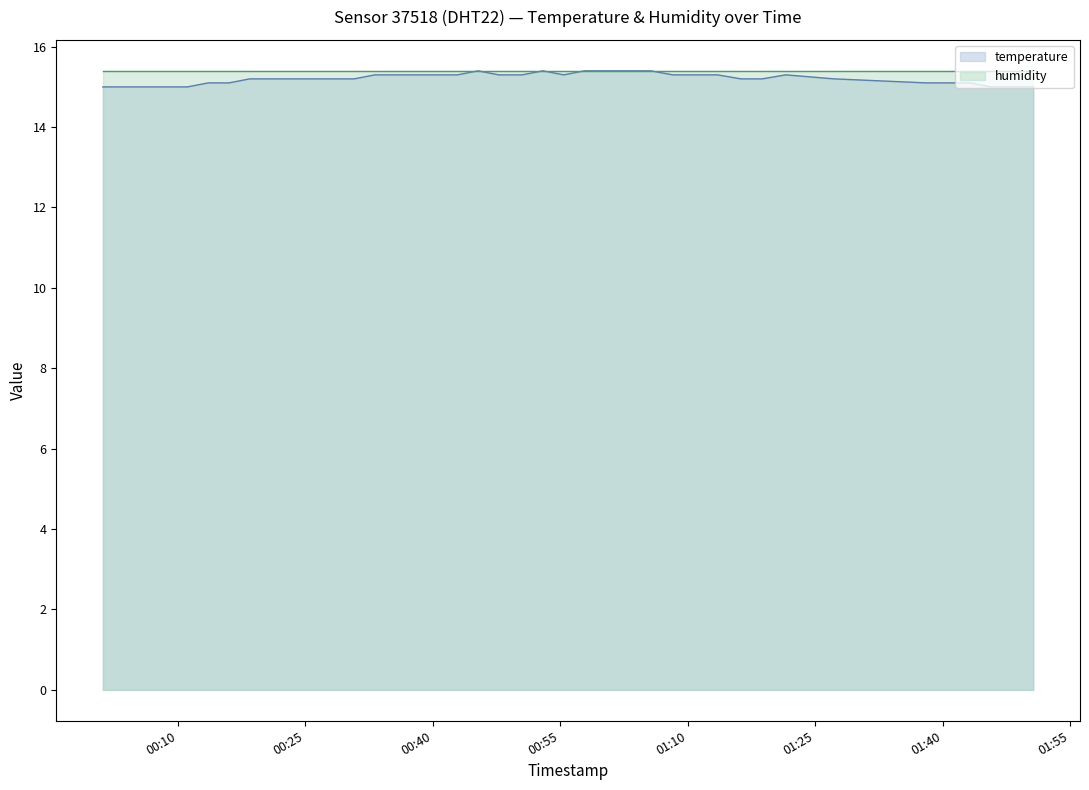

What is the average value?

15.2